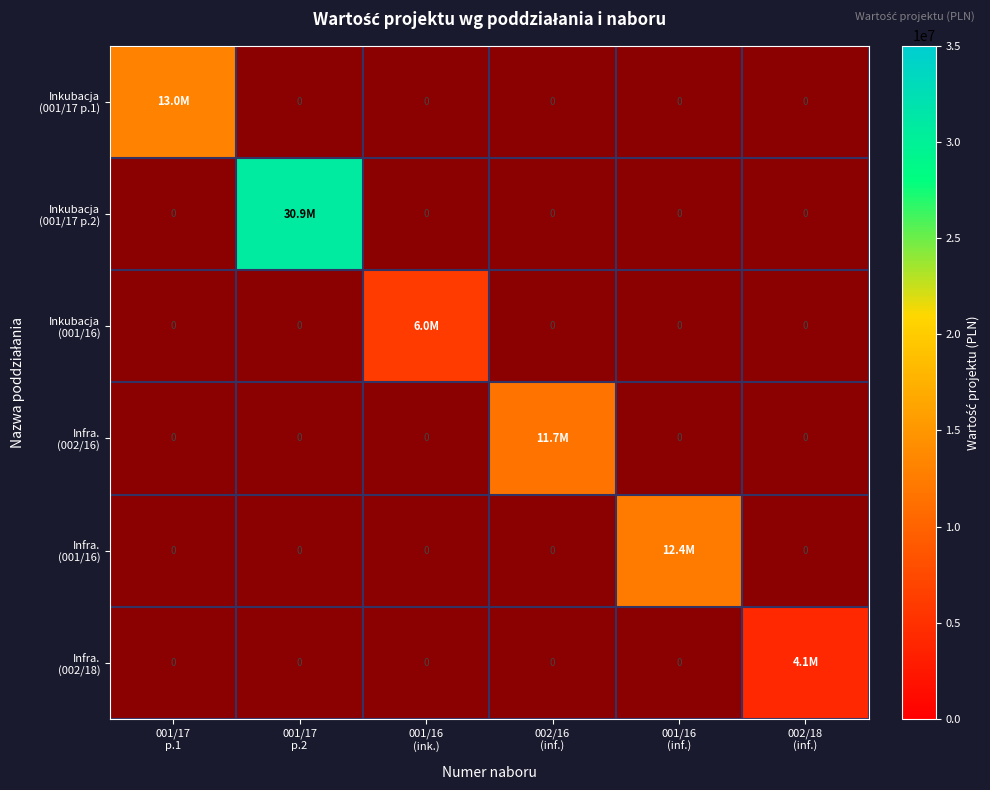

How many categories are shown in the chart?

6